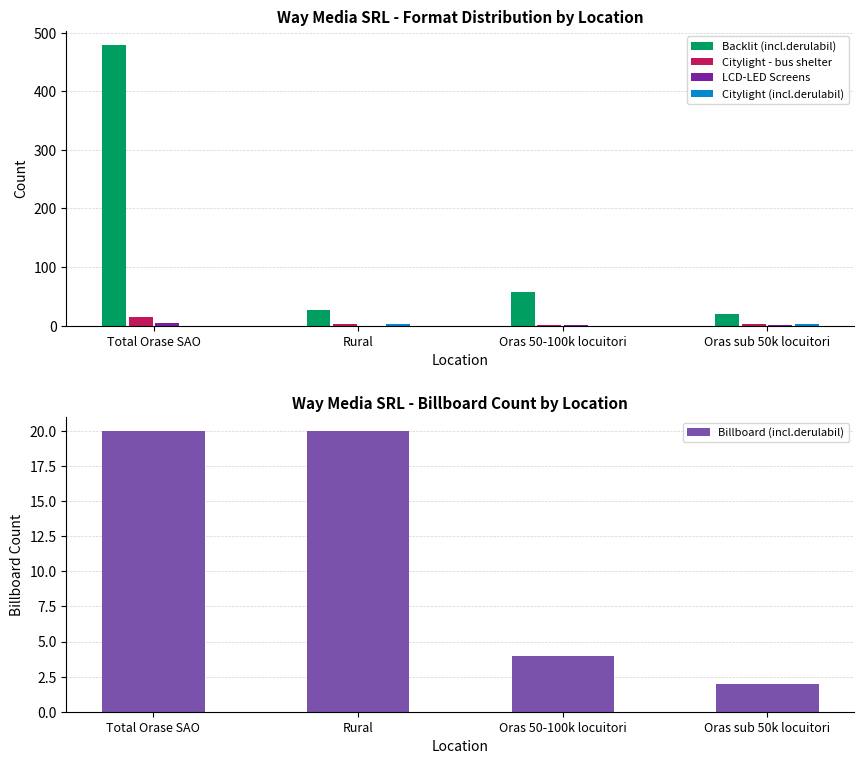

What is the difference between the second highest and second lowest values in the Backlit (incl.derulabil) series?

31